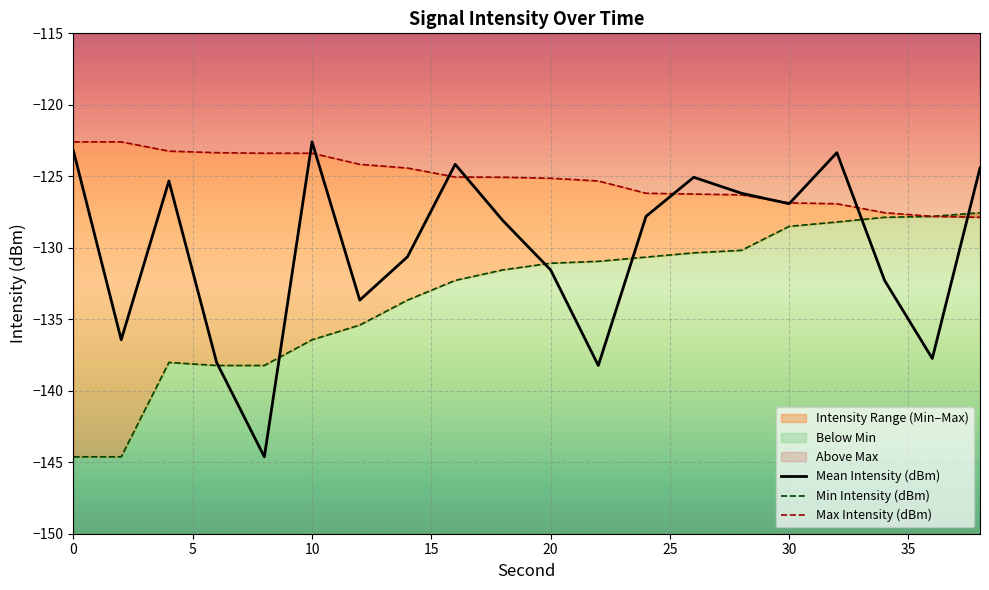

What is the value of the Max Intensity (dBm) point at the 13th from the left?

-126.2